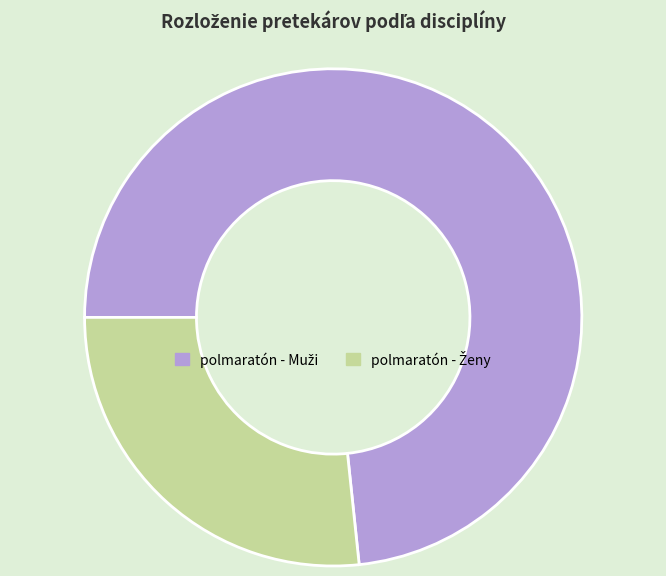

Does any single category account for the majority?

Yes